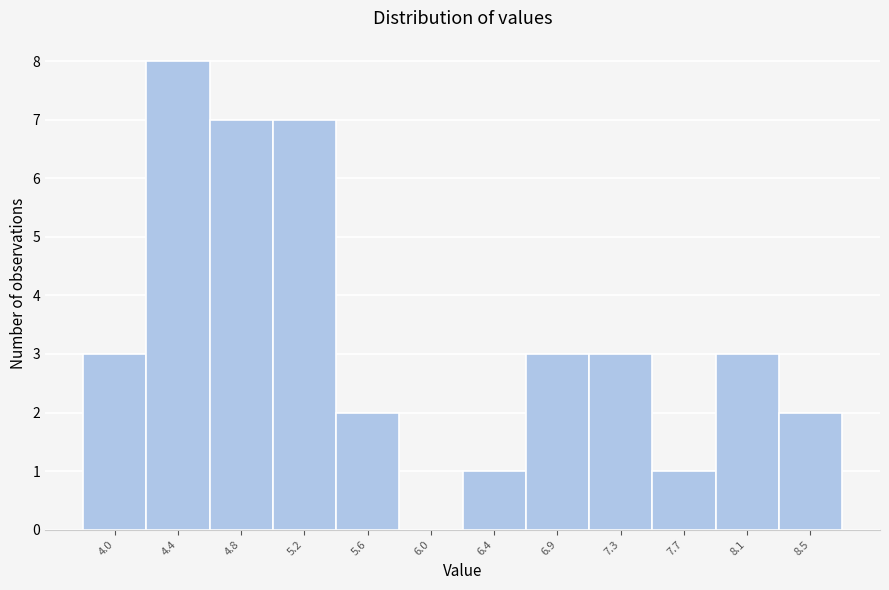

Reading left to right, extract all data points from this chart.

4.0=3	4.4=8	4.8=7	5.2=7	5.6=2	6.0=0	6.4=1	6.9=3	7.3=3	7.7=1	8.1=3	8.5=2